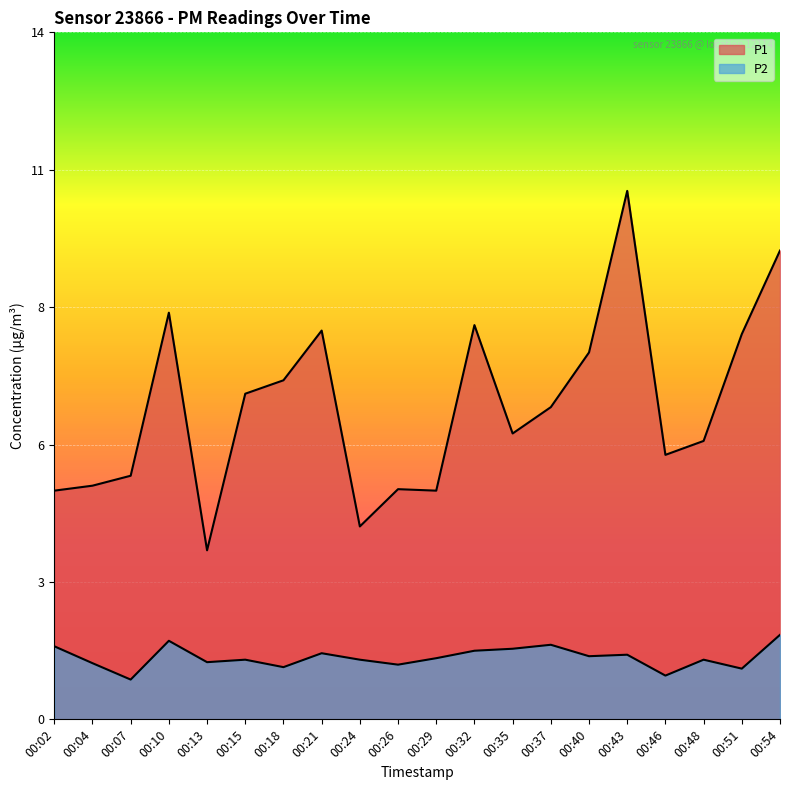

What is the average value of the P2 series?

1.2